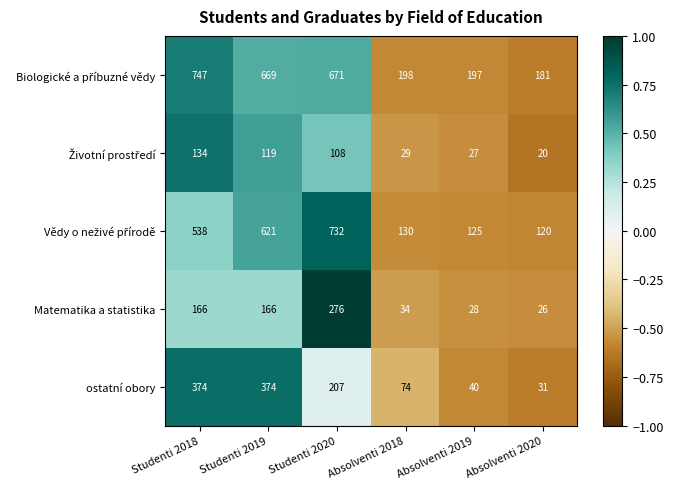

At which label is ostatní obory closest to 202?

Studenti 2020